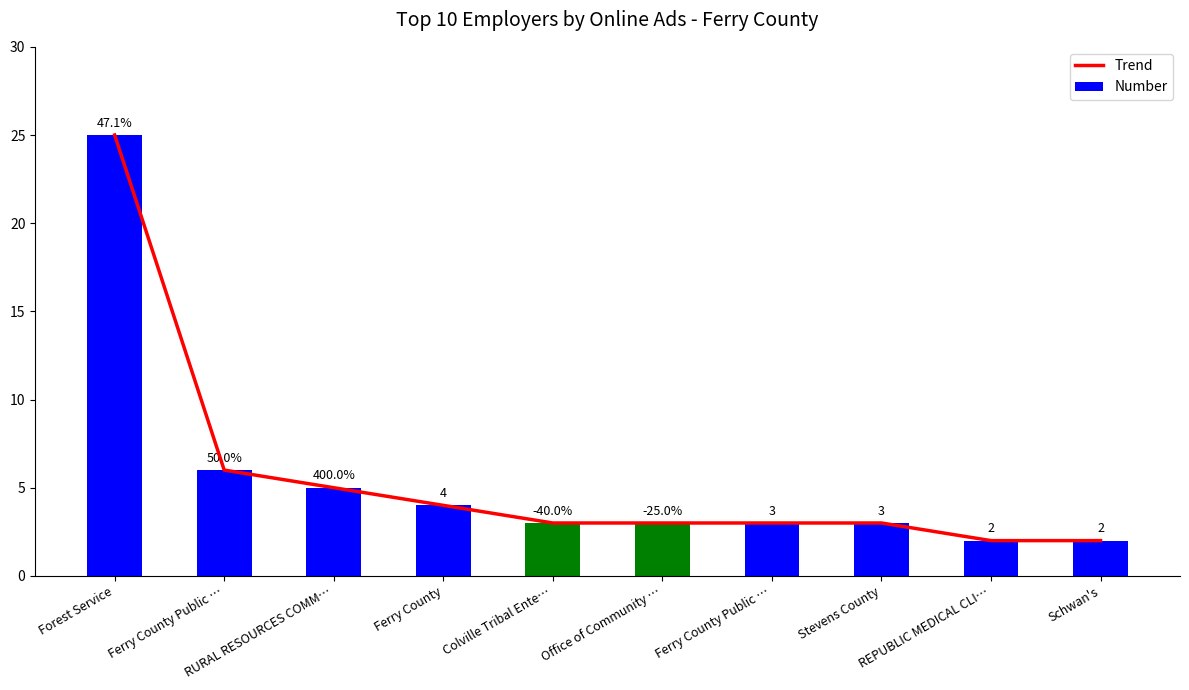

At which category does the chart reach its peak across all series?

Forest Service